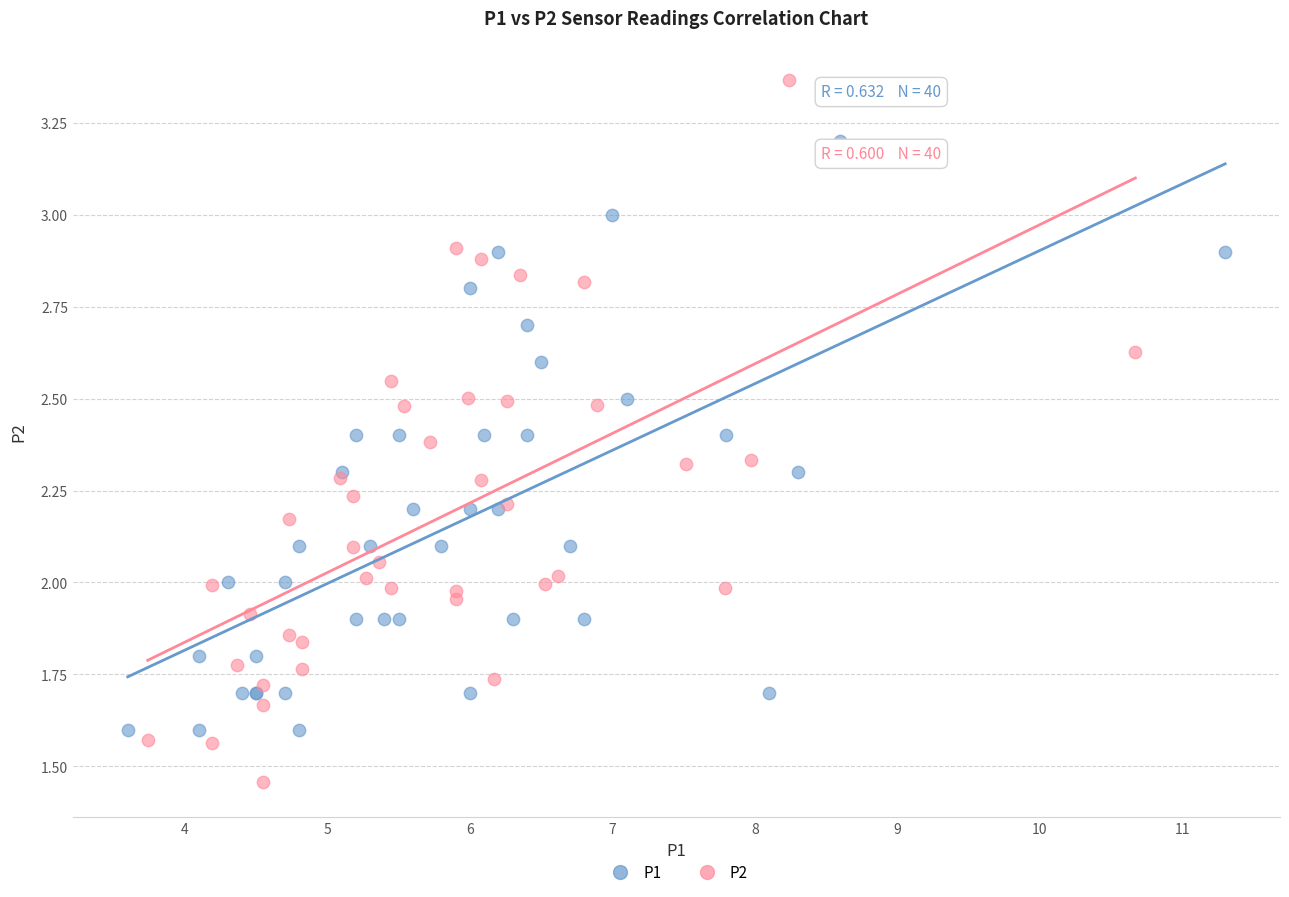

Which series contains the highest Y value?

P2